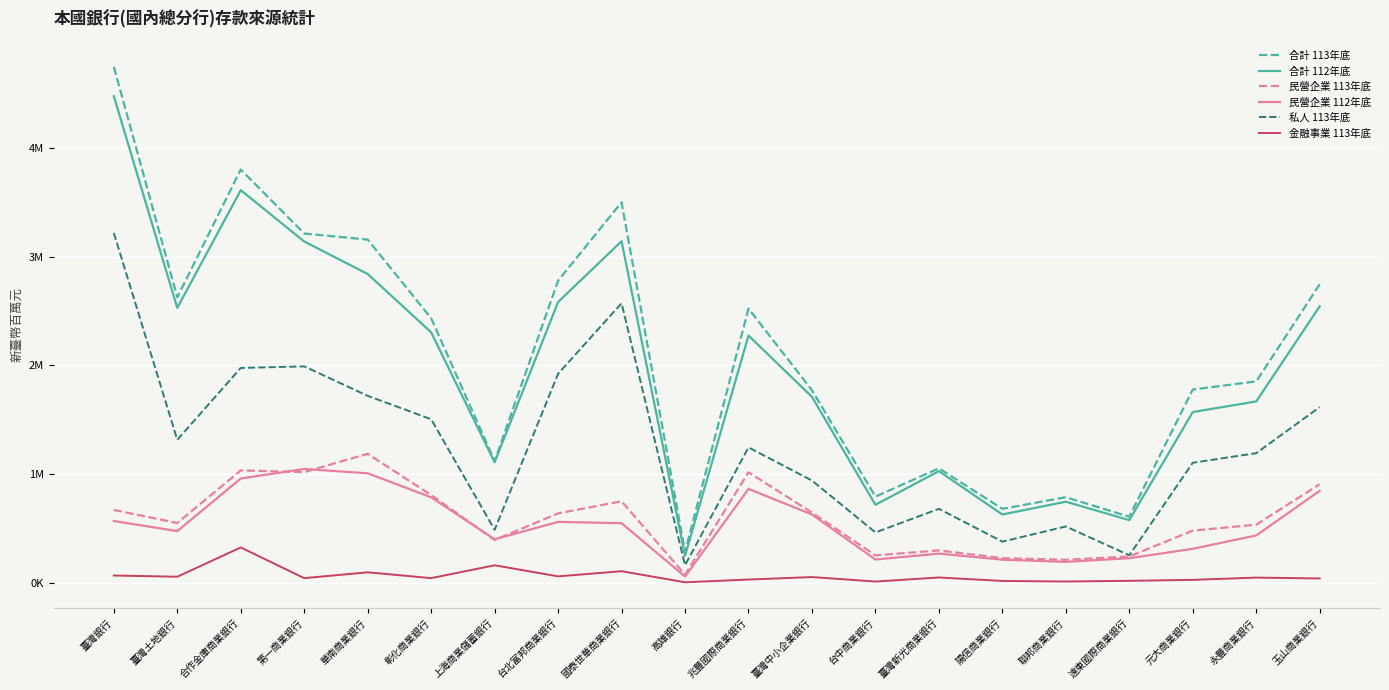

What is the difference between the maximum and minimum values in the 合計 112年底 series?

4234140